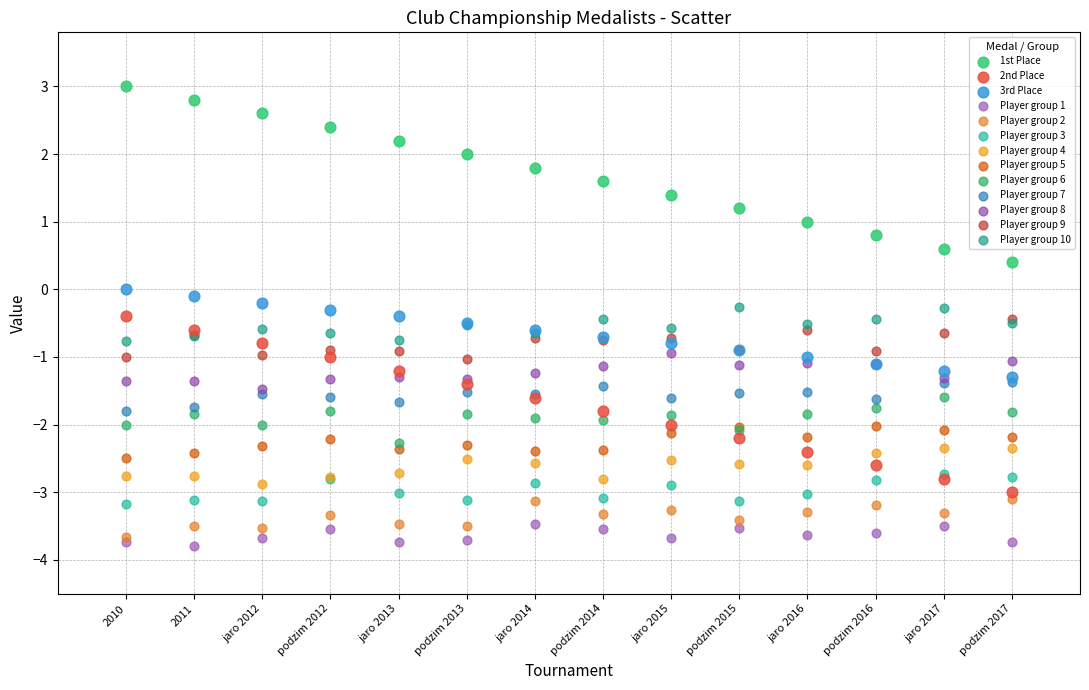

Which series contains the lowest Y value?

Player group 1